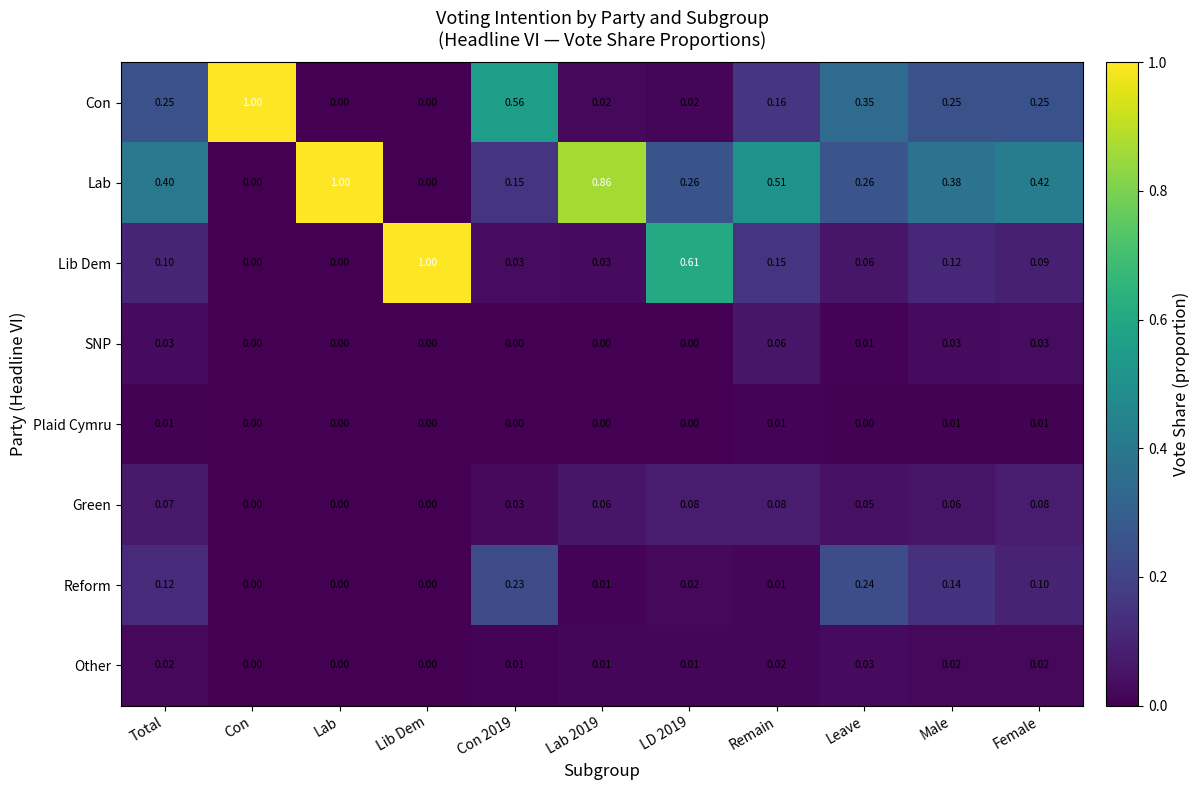

Which series has the largest total across all categories?

Lab